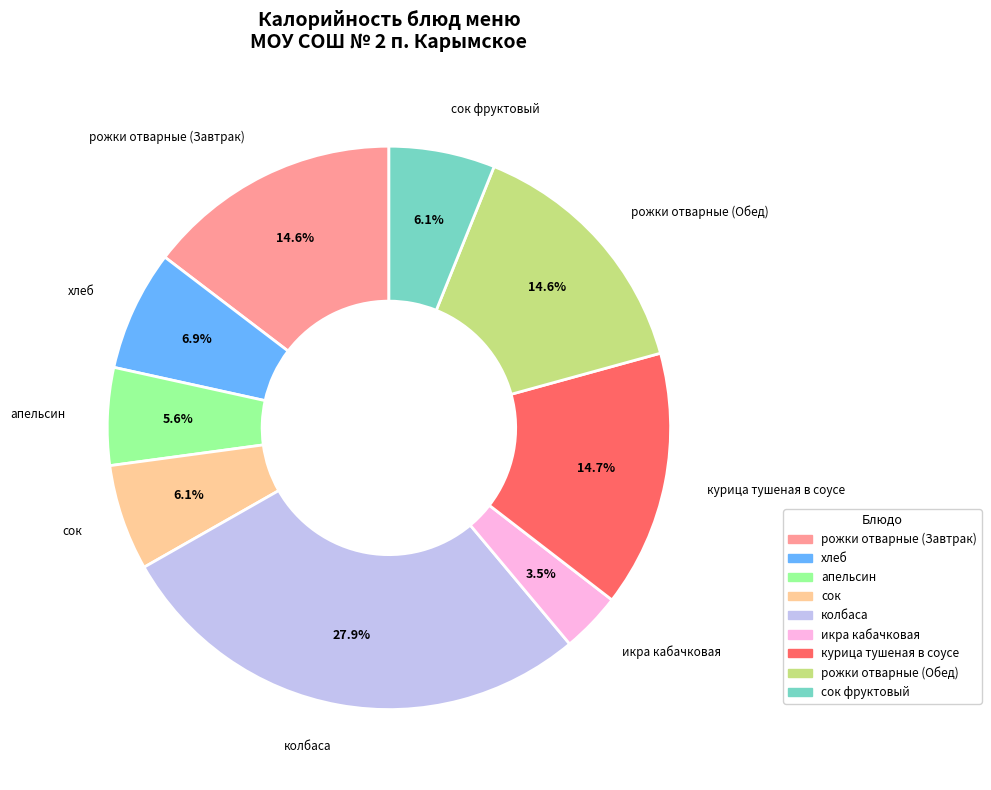

Does any single category account for the majority?

No